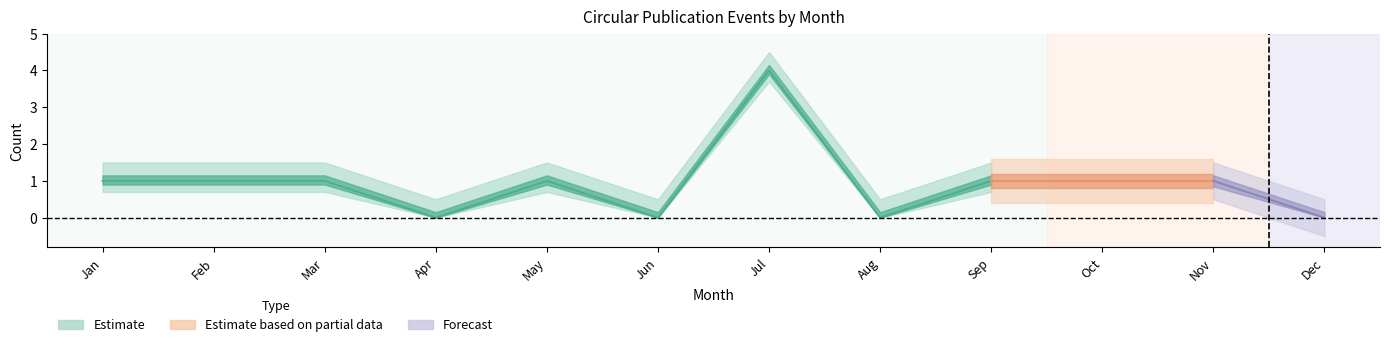

At how many categories does at least one series exceed 1?

1